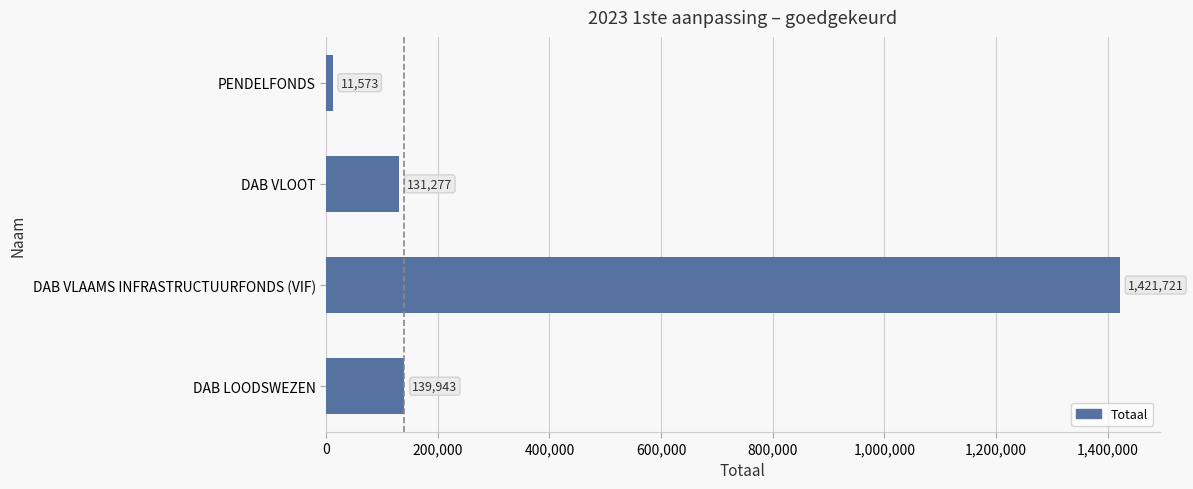

At which category does the chart reach its minimum across all series?

PENDELFONDS